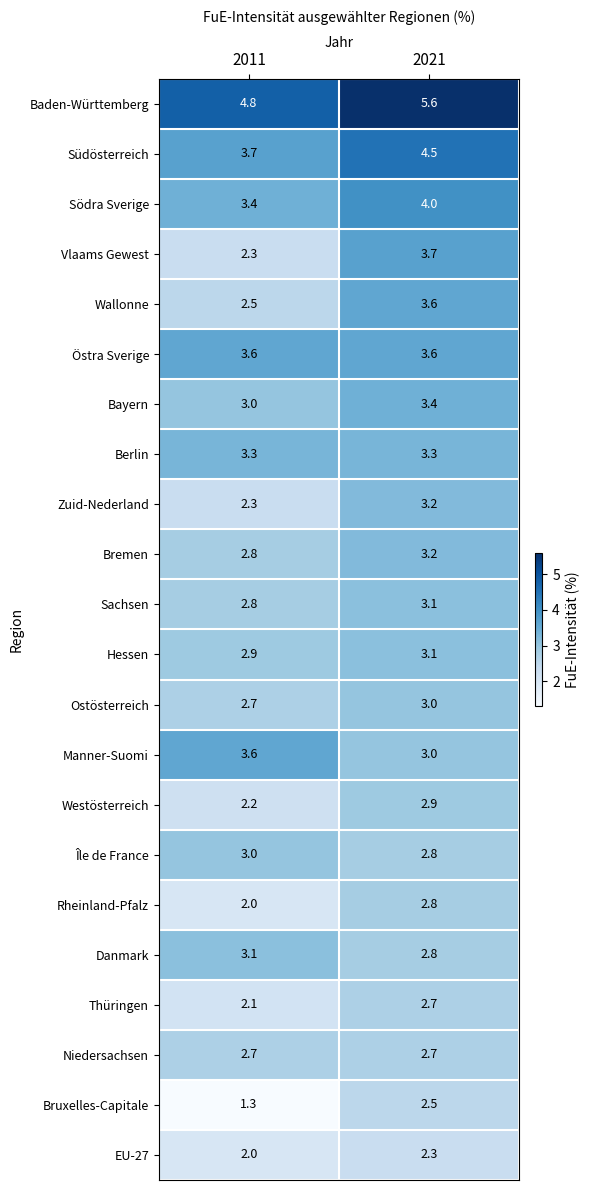

What is the total value across all series at 2021?

71.8